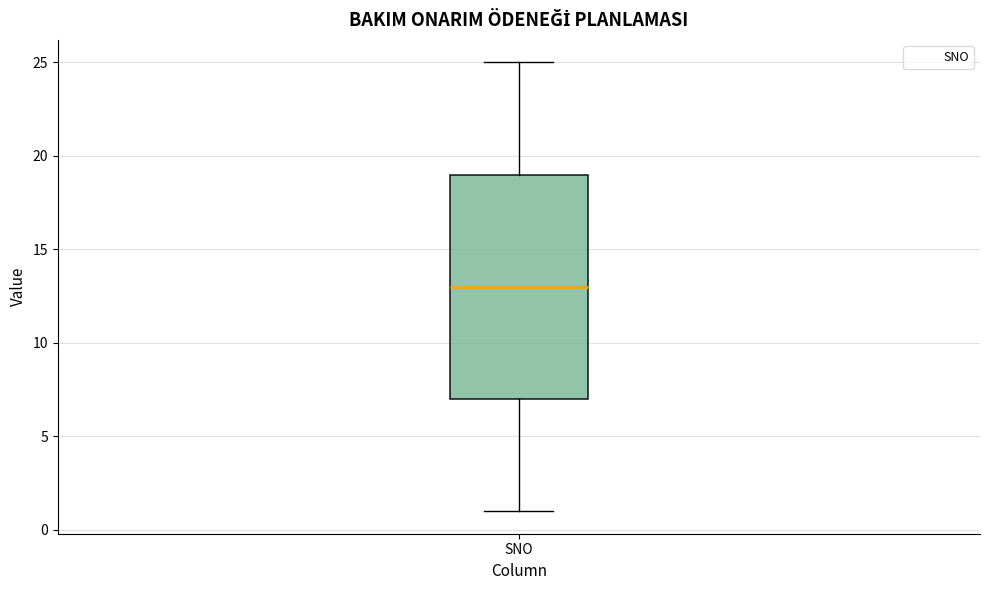

Transcribe this box plot: give where the median line is, the range the box spans, and where the two whiskers end, as read against the y-axis. The values are not printed on the chart, so give them approximately, as read against the axis.

median 13, box 7 to 19, whiskers 1 to 25